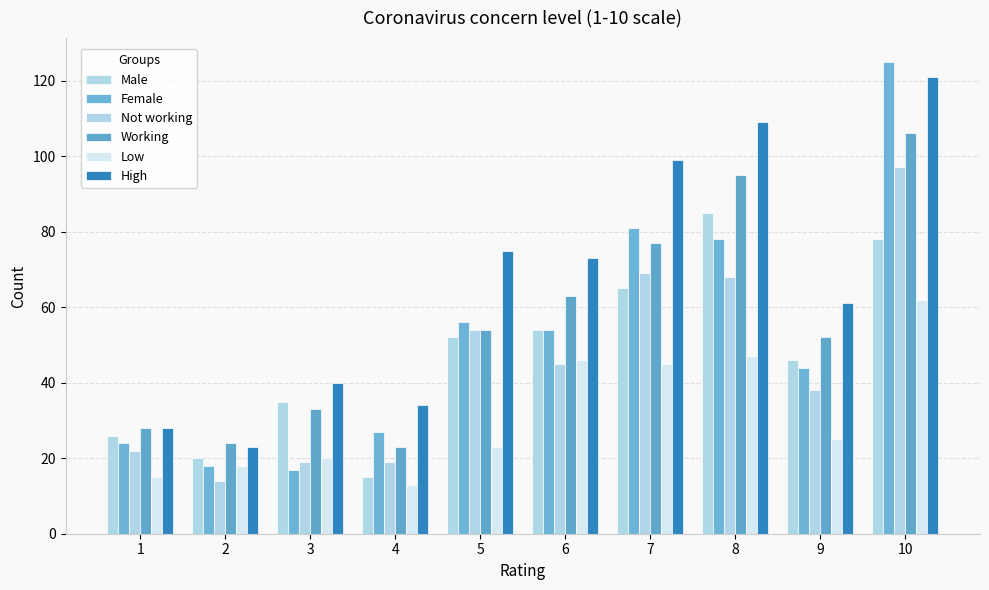

What is the sum of all Female values?

524